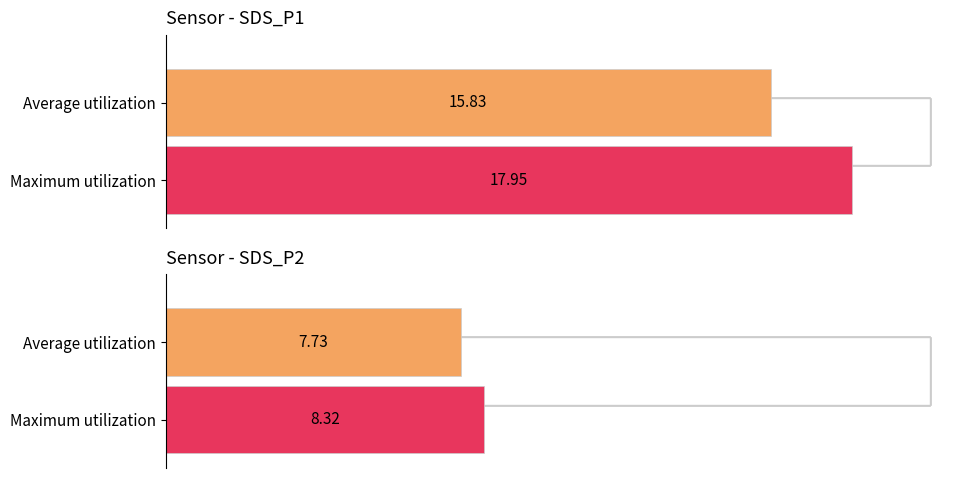

The SDS_P2 series shows 4.9 at 00:23. True or false?

False